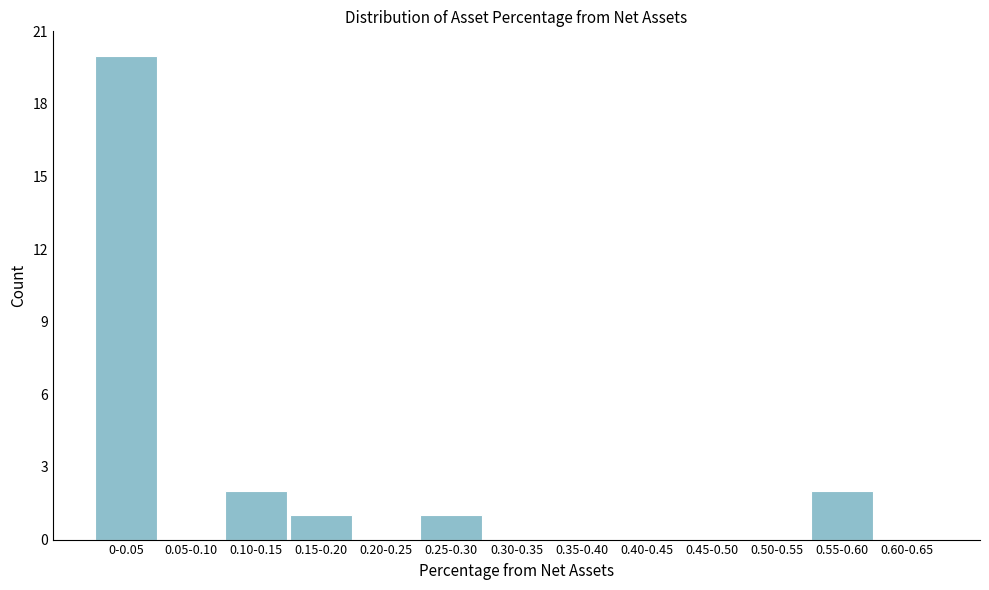

Reading left to right, extract all data points from this chart.

0-0.05=20	0.05-0.10=0	0.10-0.15=2	0.15-0.20=1	0.20-0.25=0	0.25-0.30=1	0.30-0.35=0	0.35-0.40=0	0.40-0.45=0	0.45-0.50=0	0.50-0.55=0	0.55-0.60=2	0.60-0.65=0